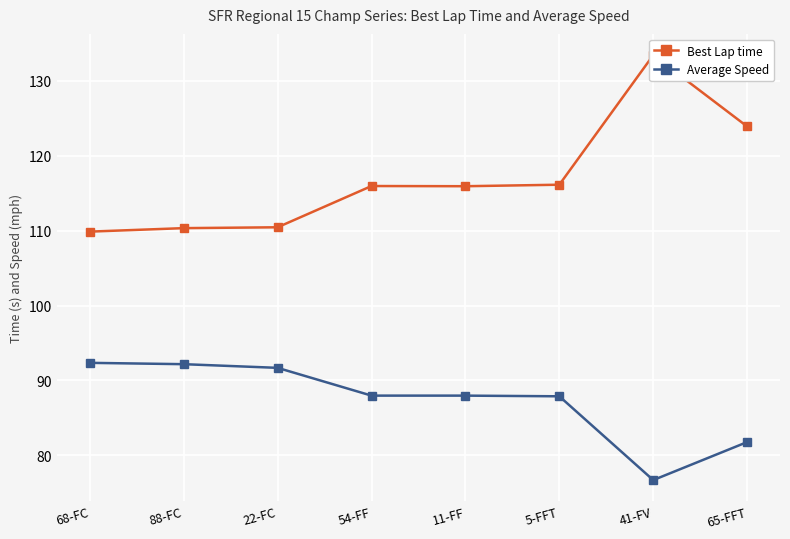

True or false: Best Lap time and Average Speed intersect in this chart.

False